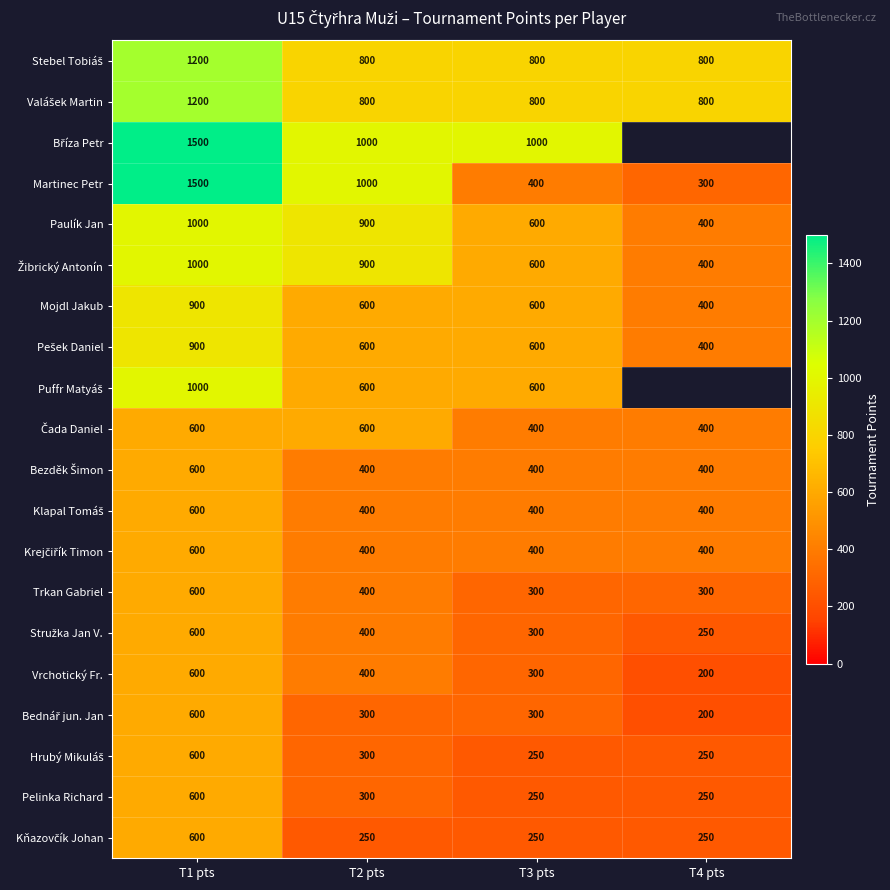

What is the difference between the Martinec Petr values at T3 pts and T2 pts?

600